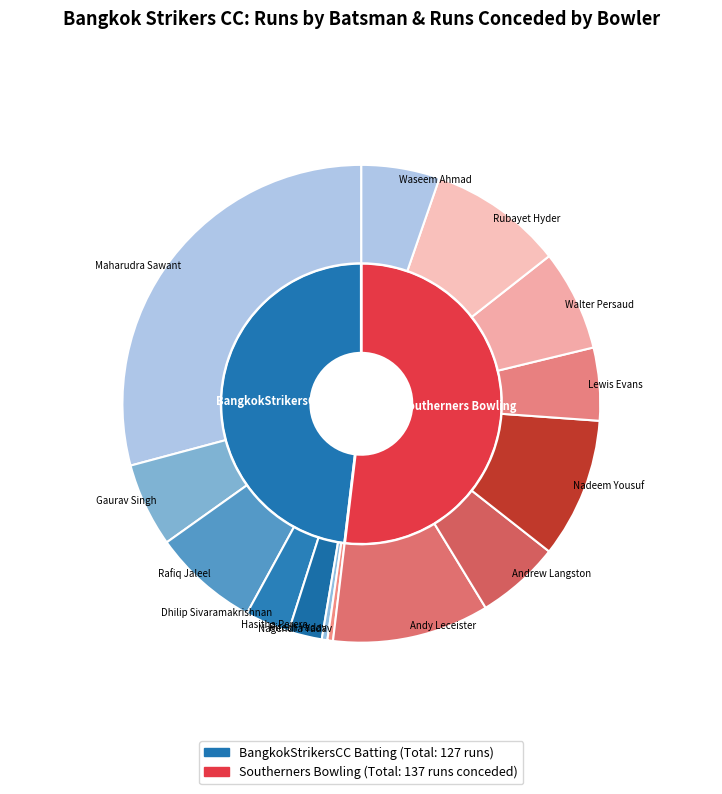

Is it true that Hasitha Perera is 1% of the pie?

False